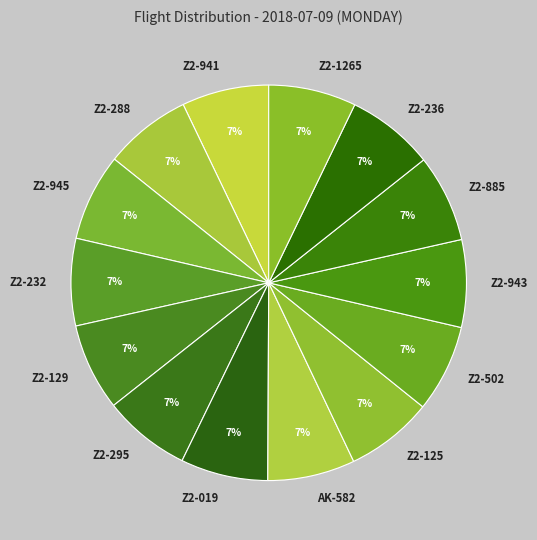

To the nearest percent, what percentage of the pie is Z2-943?

7%